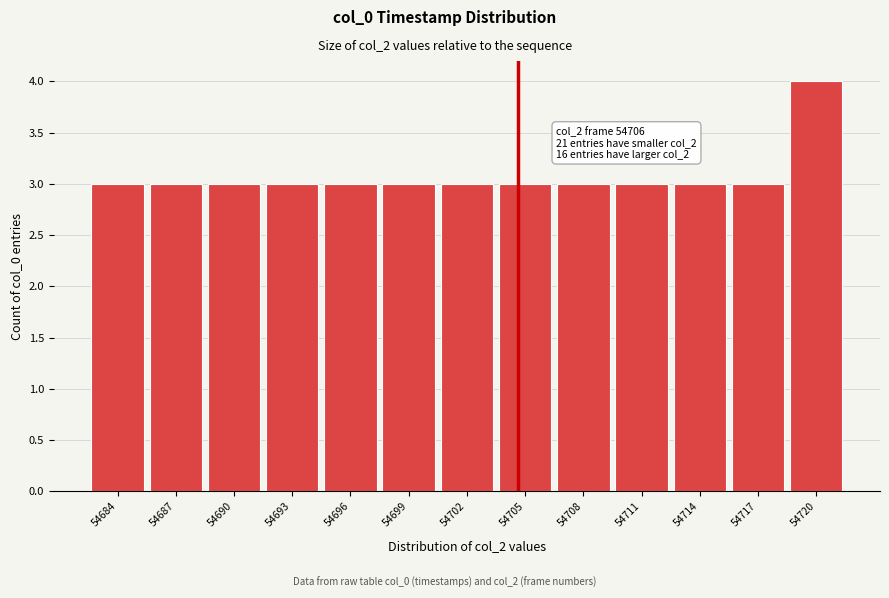

Reading left to right, extract all data points from this chart.

54684=3	54687=3	54690=3	54693=3	54696=3	54699=3	54702=3	54705=3	54708=3	54711=3	54714=3	54717=3	54720=4